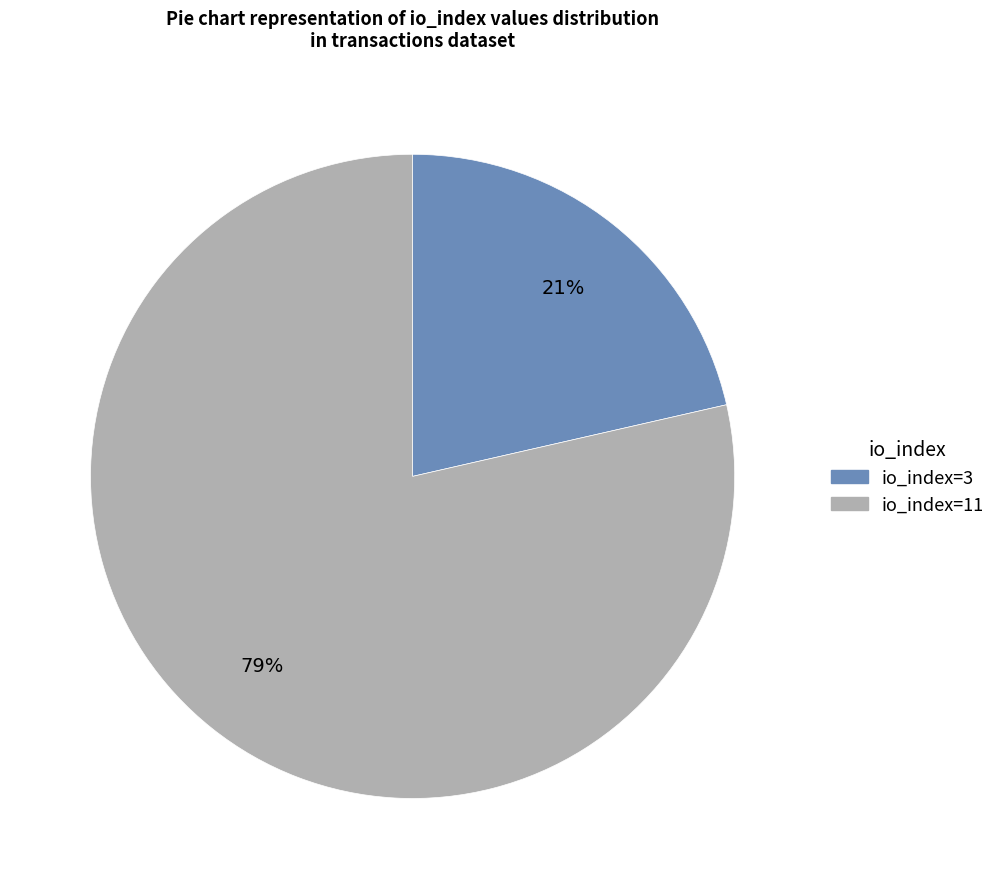

Combined, do io_index=11 and io_index=3 account for over 50%?

Yes